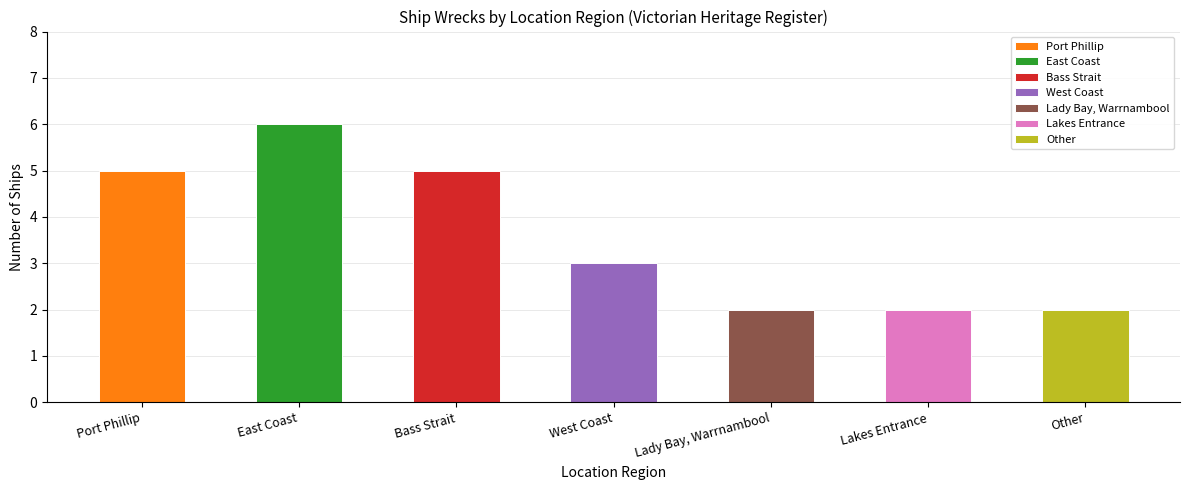

Count the values in the range 2 to 5.

6